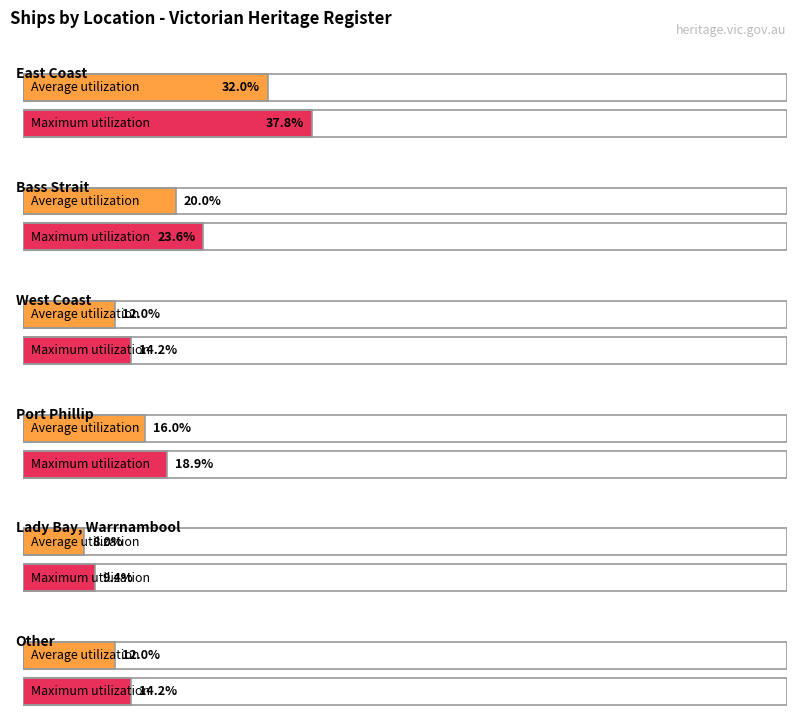

Rank the categories by value from lowest to highest.

Lady Bay, Warrnambool, West Coast, Other, Port Phillip, Bass Strait, East Coast